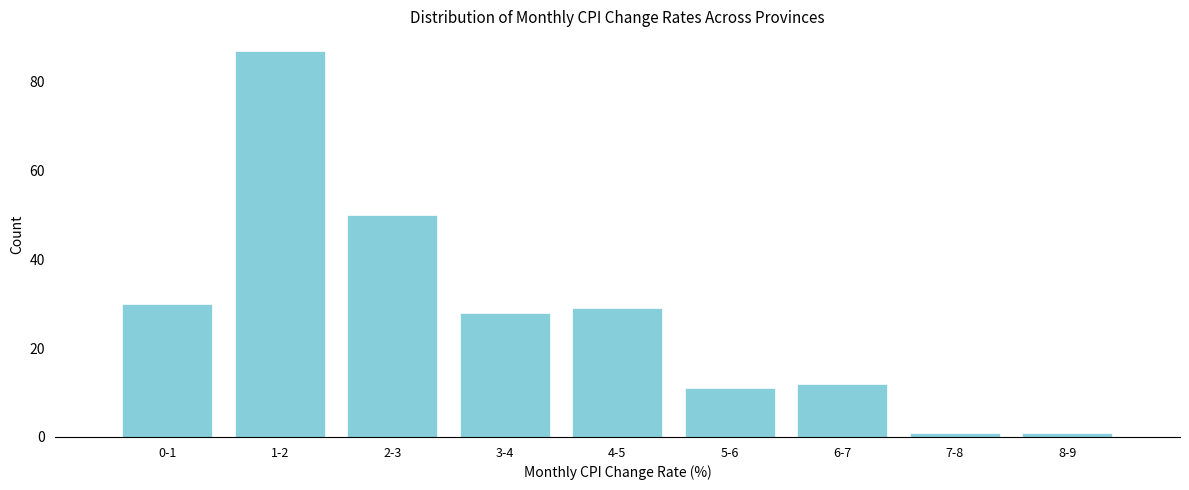

Reading left to right, list all the values displayed in this chart.

30	87	50	28	29	11	12	1	1